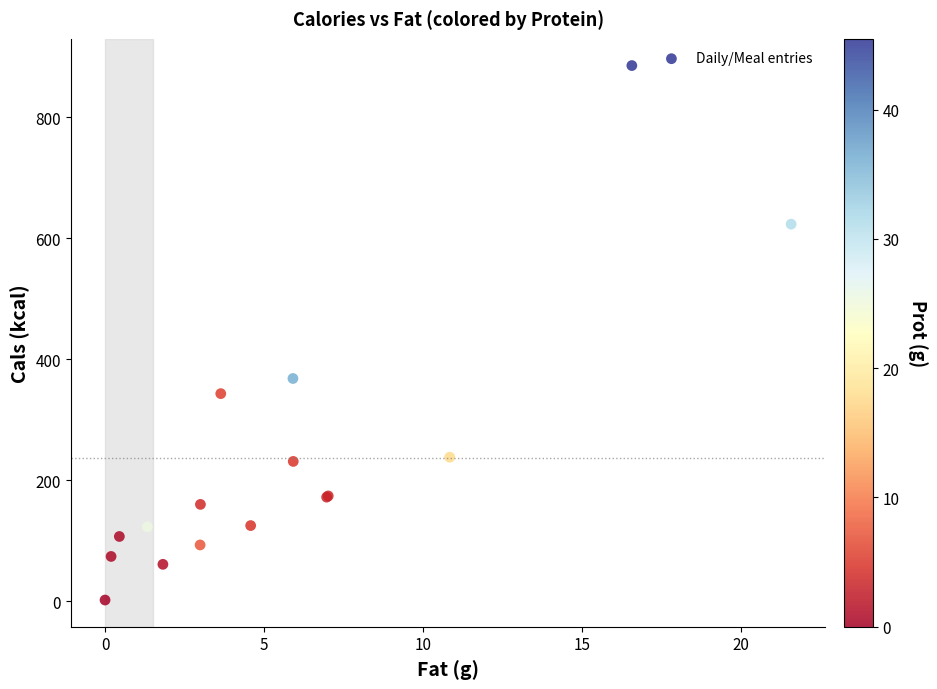

What Y value in the scatter plot is closest to 443?

368